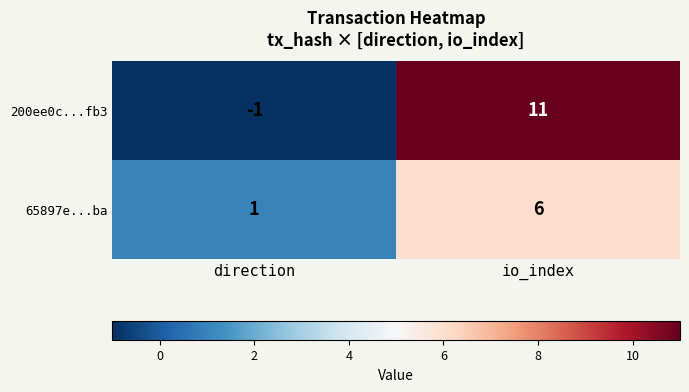

Is it true that 65897e...ba equals 0 at direction?

False